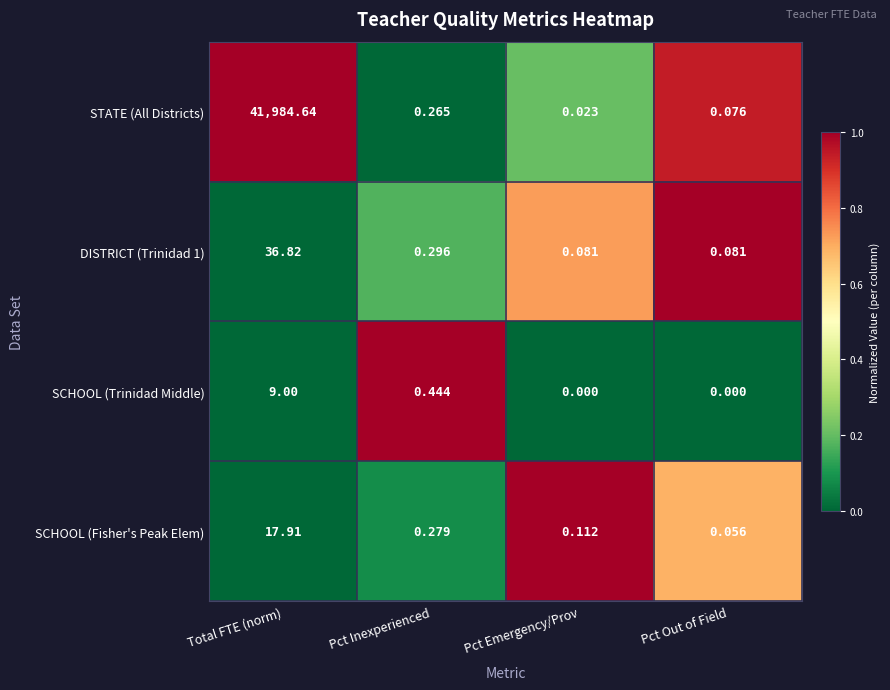

List the labels in order of SCHOOL (Fisher's Peak Elem) value, largest first.

Total FTE (norm), Pct Inexperienced, Pct Emergency/Prov, Pct Out of Field